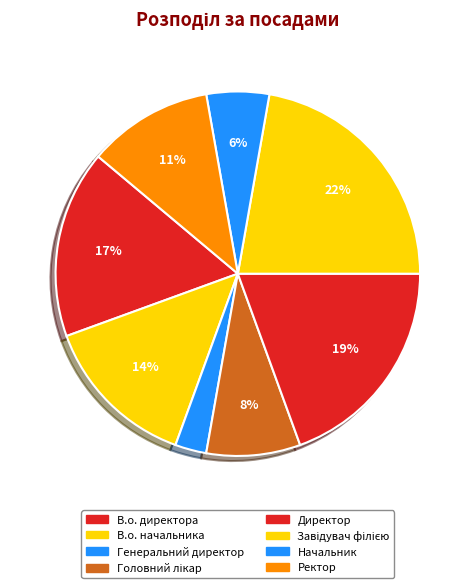

How many slices are in this pie chart?

8